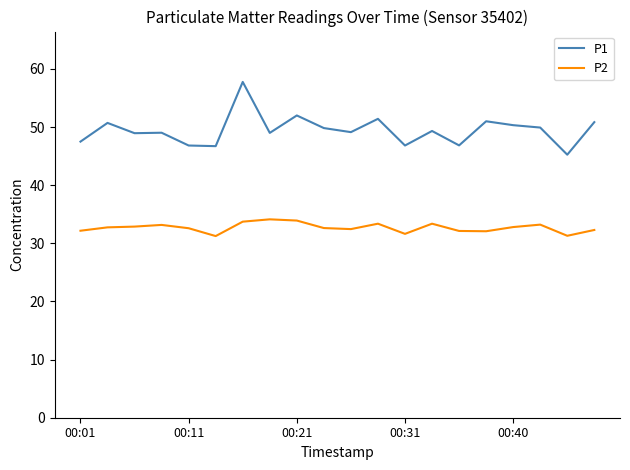

Does the chart display data point markers on the line(s)?

No